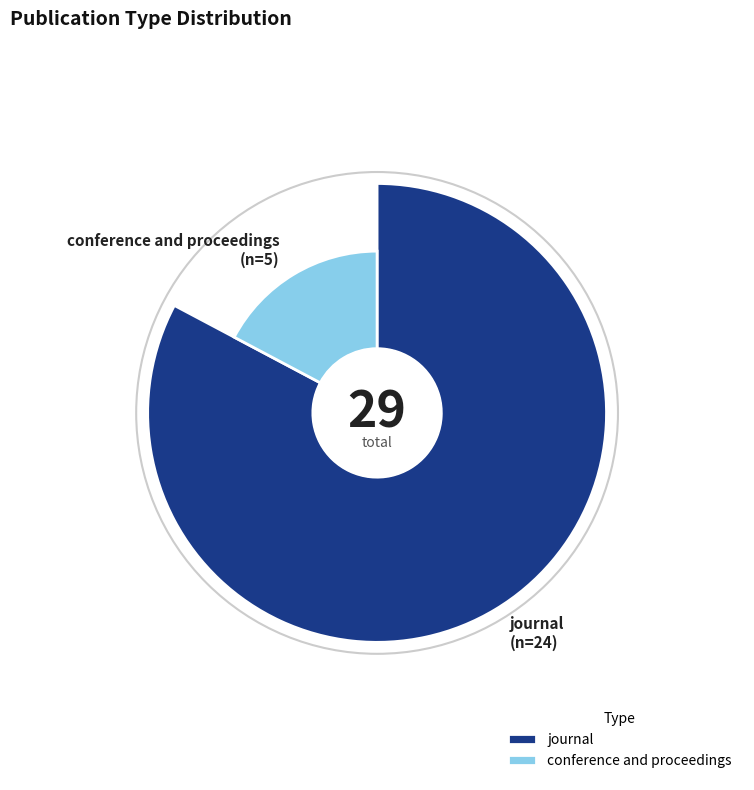

Rank the categories by value from lowest to highest.

conference and proceedings, journal